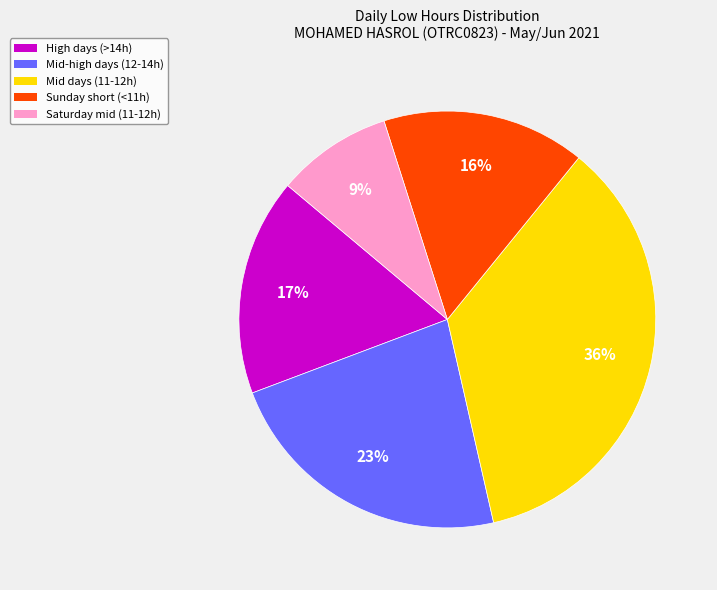

Does Saturday mid (11-12h) account for over 50% of the chart?

No